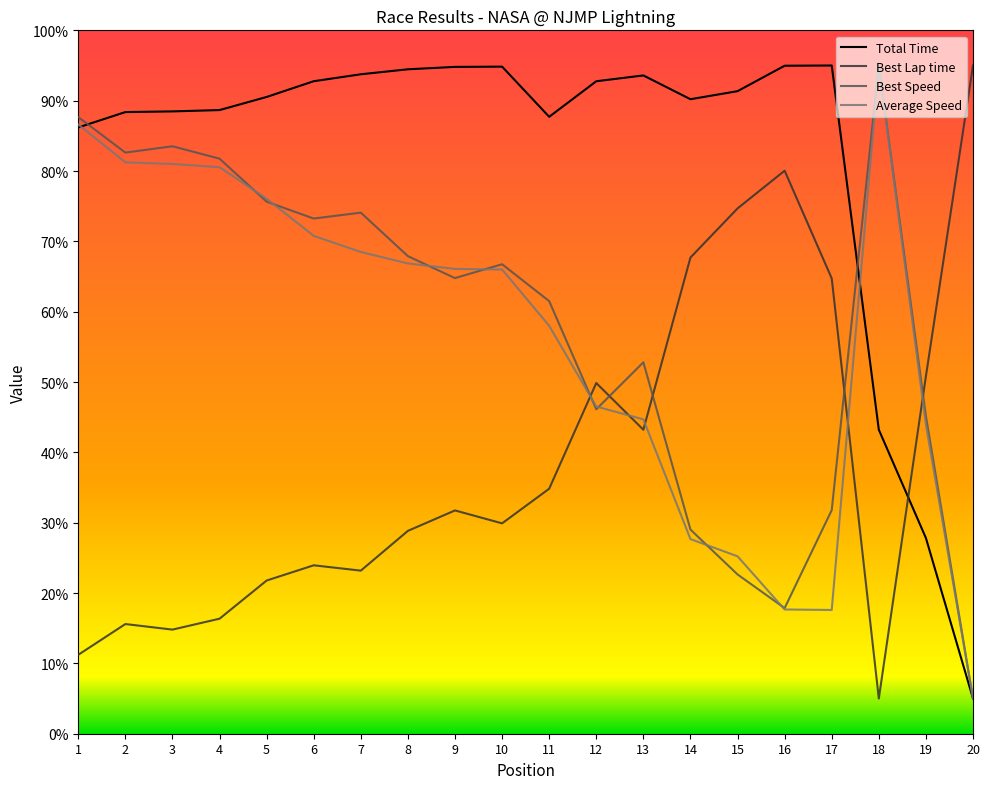

Is the value of Best Lap time at 8 greater than the value of Average Speed at 7?

No